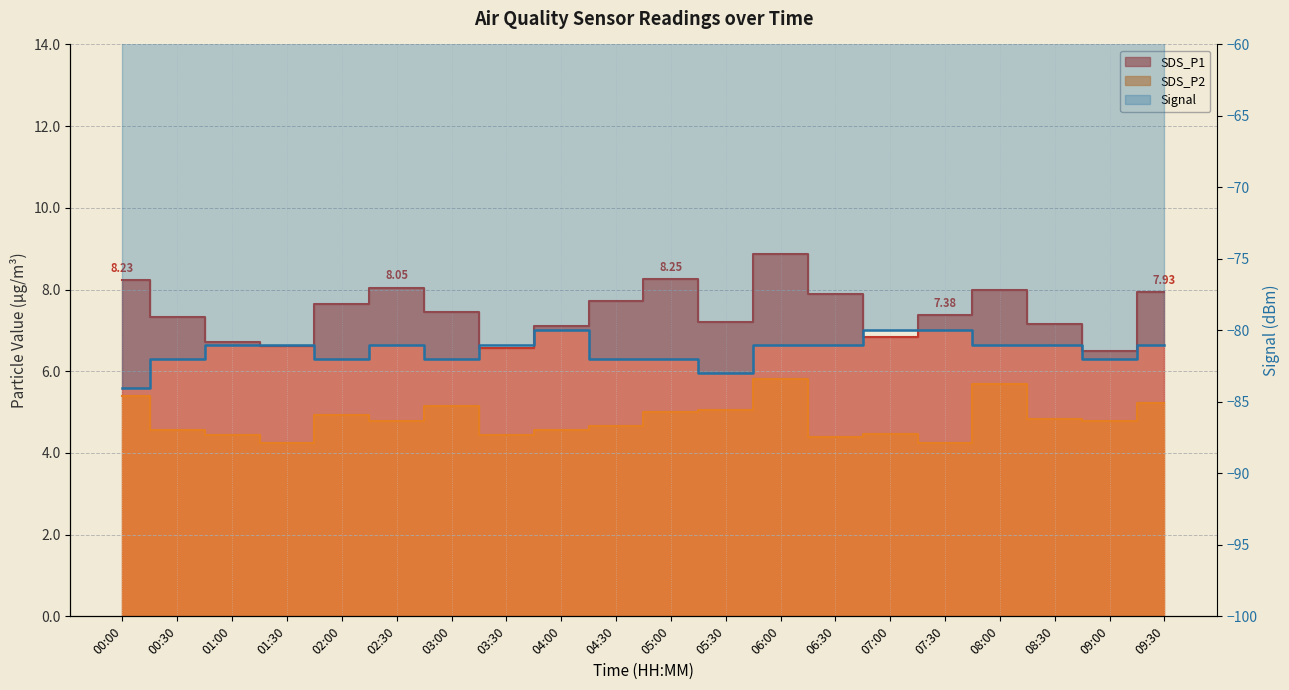

Where does the Signal series first go above -81?

04:00